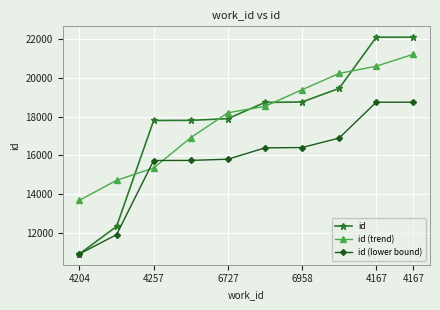

What is the value of the id (lower bound) point at the 4th from the left?

15741.0